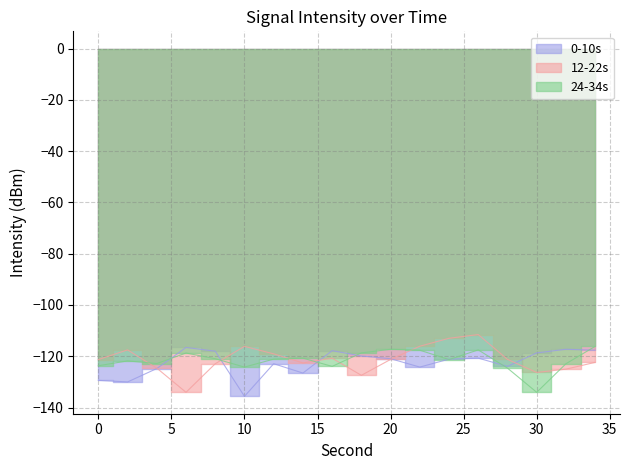

The value of 0-10s at 12 is -162.8. True or false?

False